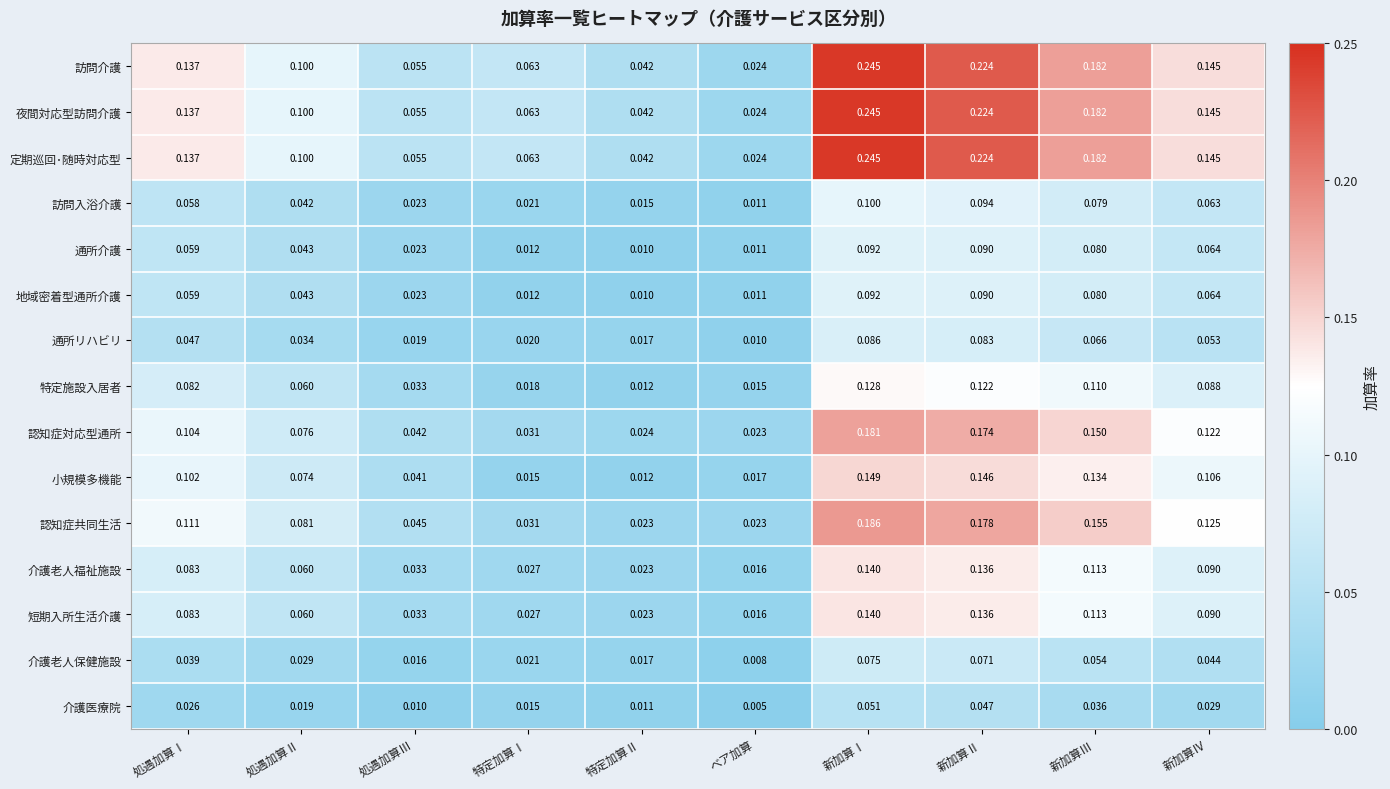

Which category has the highest value in the 訪問入浴介護 series?

新加算Ⅰ